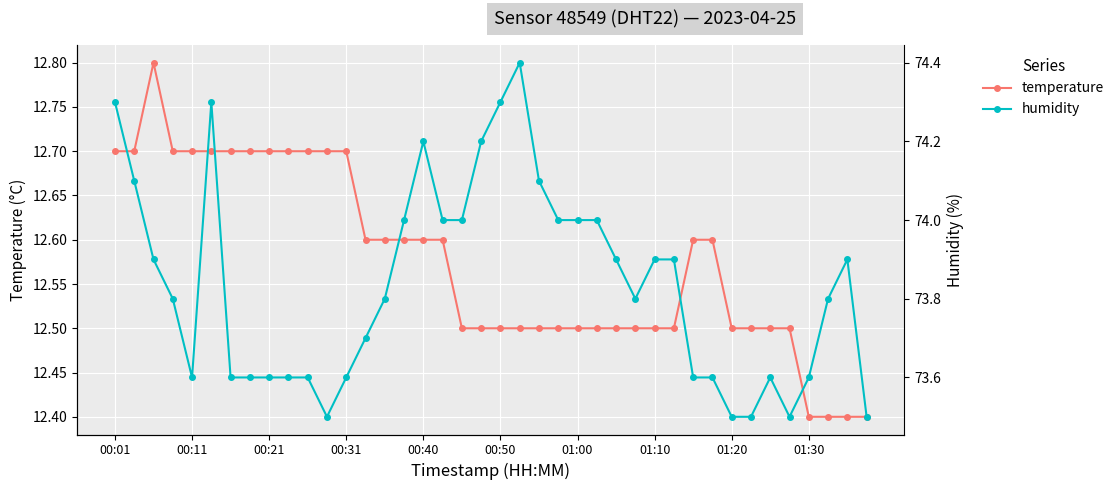

True or false: temperature has more than 0 points higher than both neighbors.

True